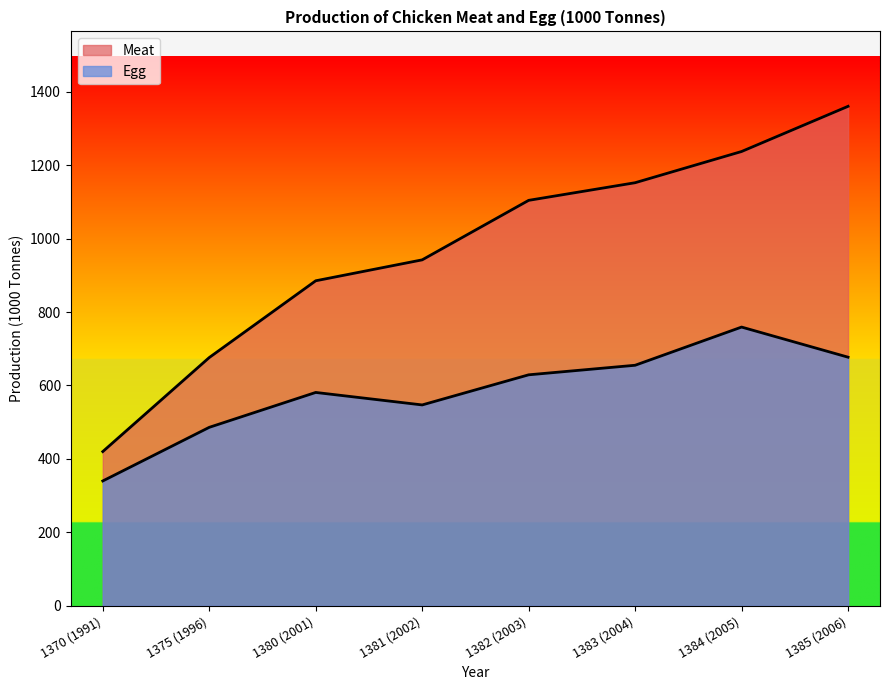

How many lines are shown in the chart?

2